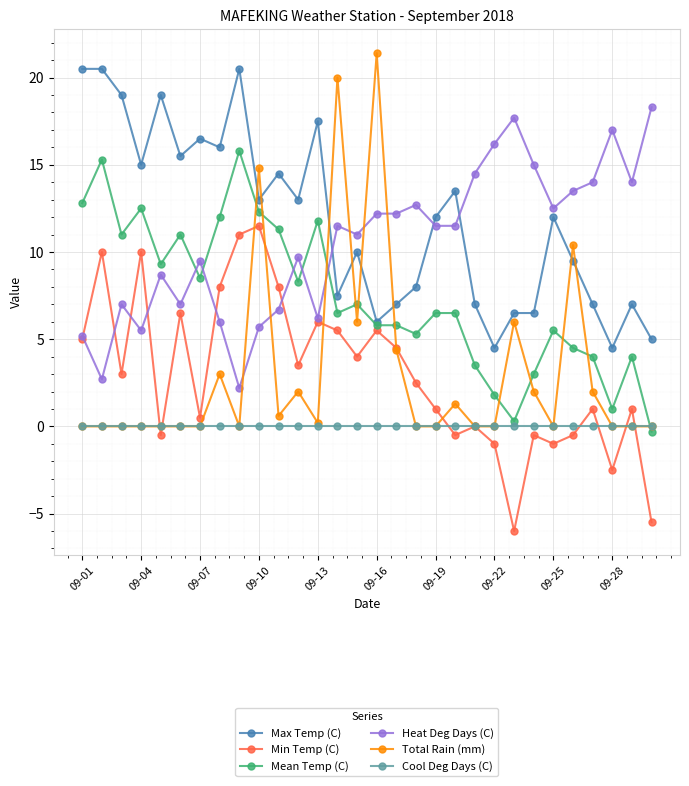

Does the chart have visible grid lines?

Yes